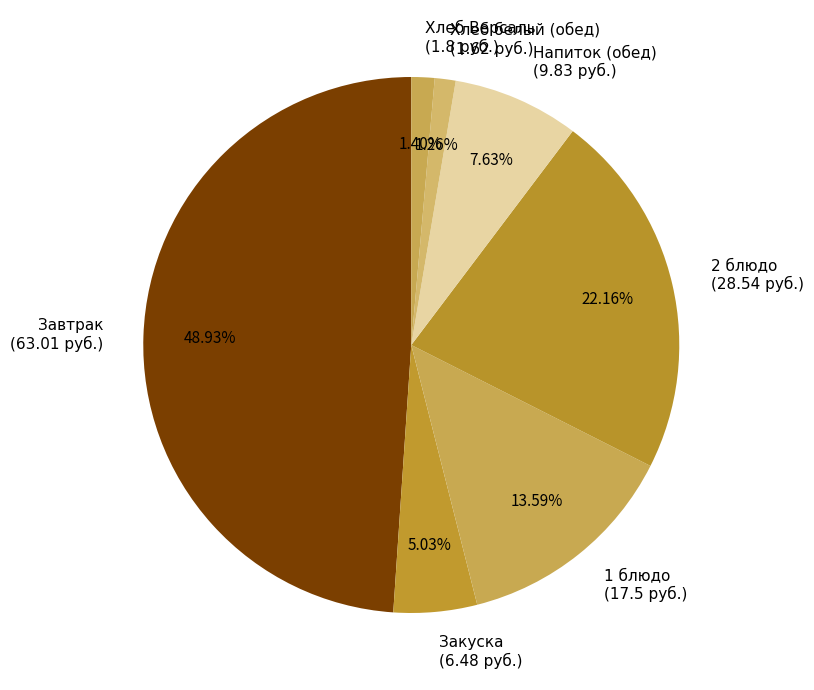

Is there any slice that represents more than half of the pie?

No